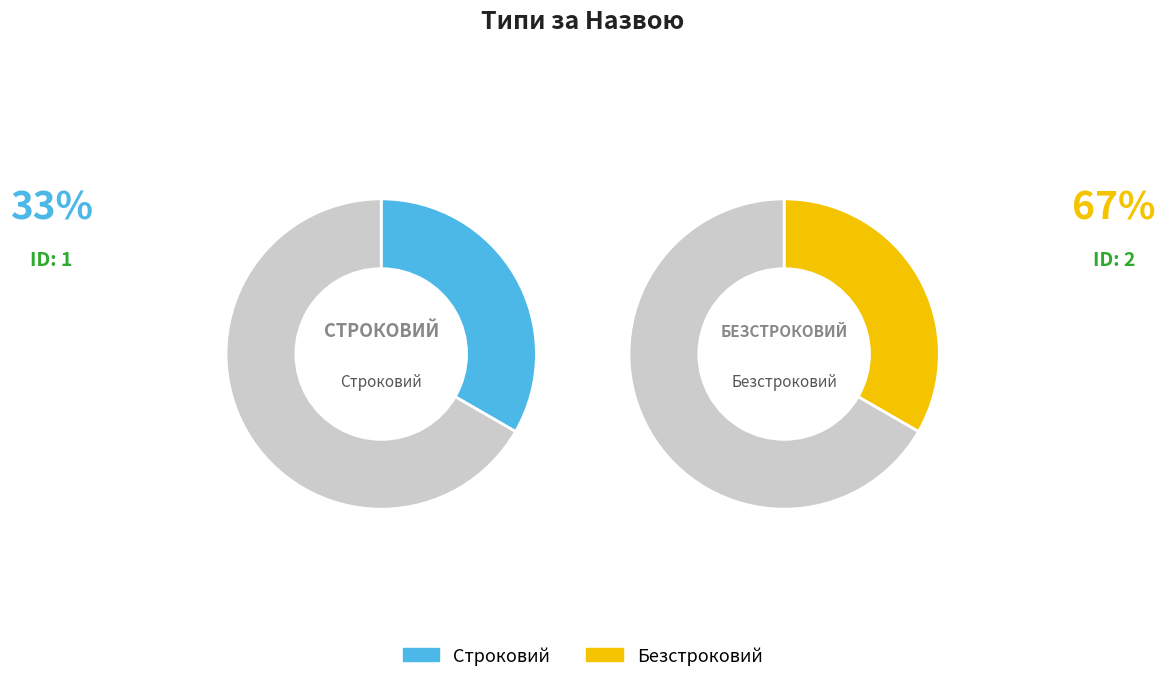

Combined, what portion of the pie is Строковий and Безстроковий?

100.0%